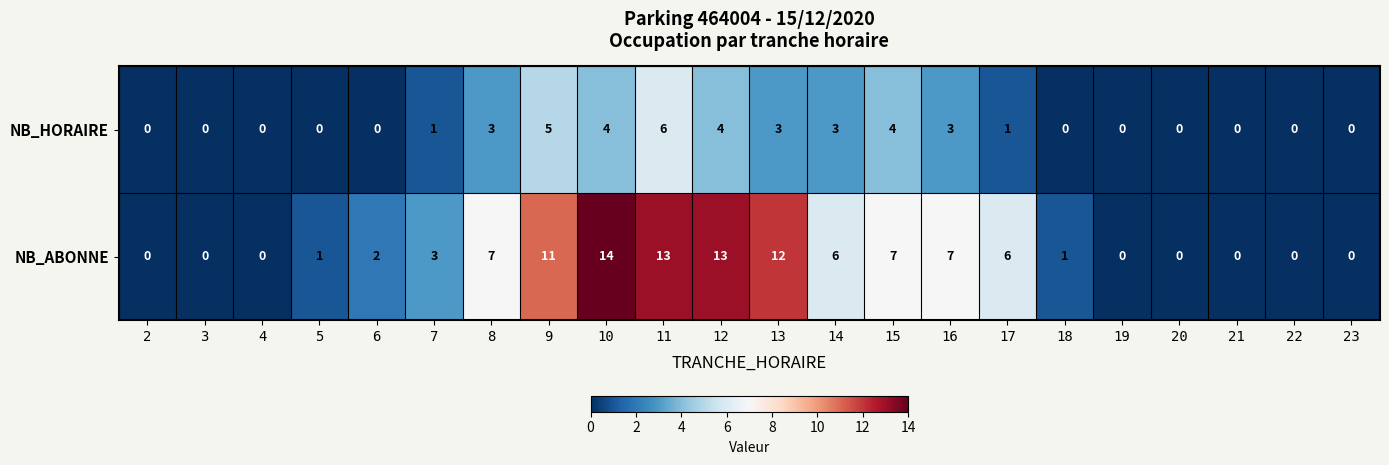

How many values in NB_ABONNE are above zero?

14